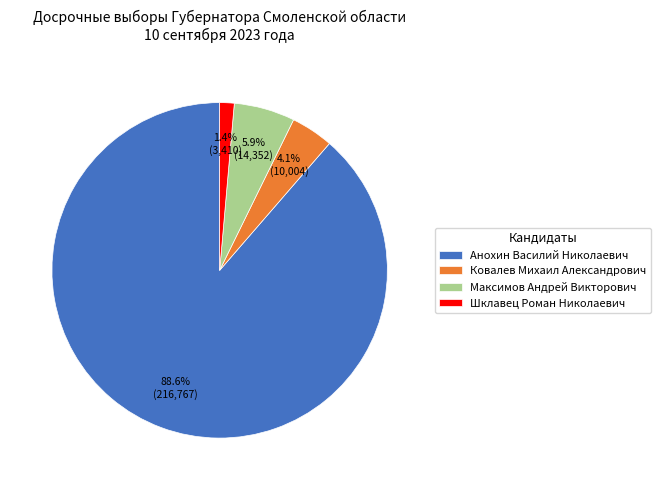

To the nearest percent, what is the difference between the largest and smallest slice percentages?

87%